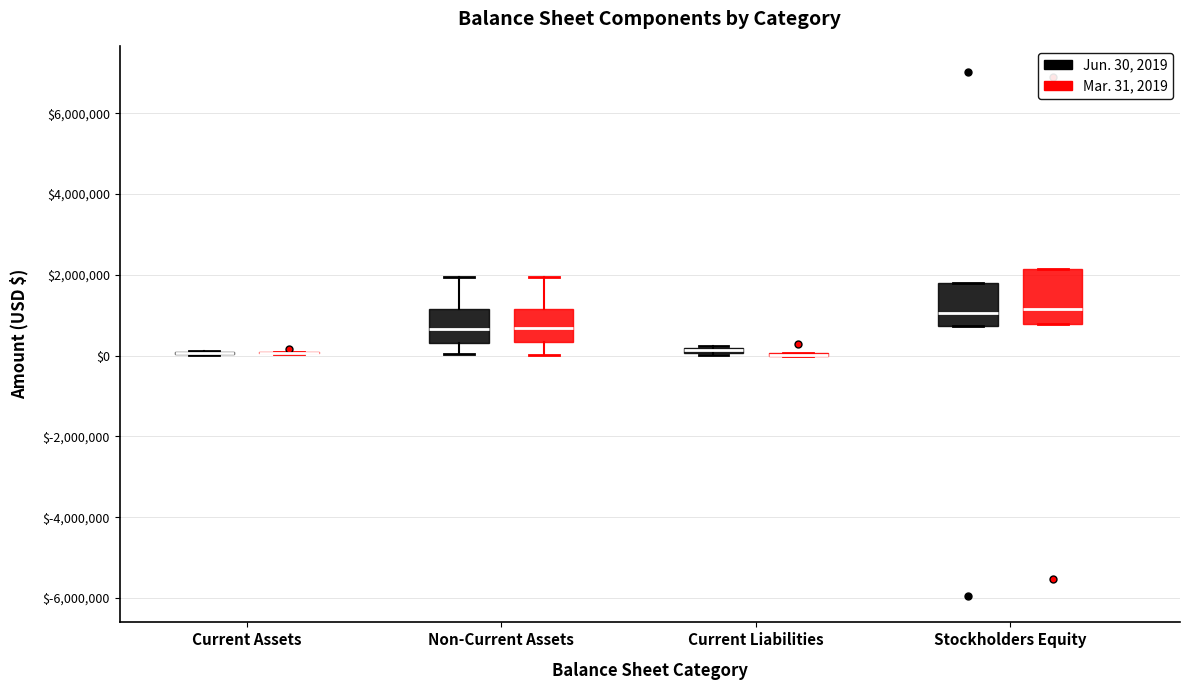

Comparing the boxes themselves (not the whiskers), which one is the tallest?

Stockholders Equity (Mar. 31, 2019)